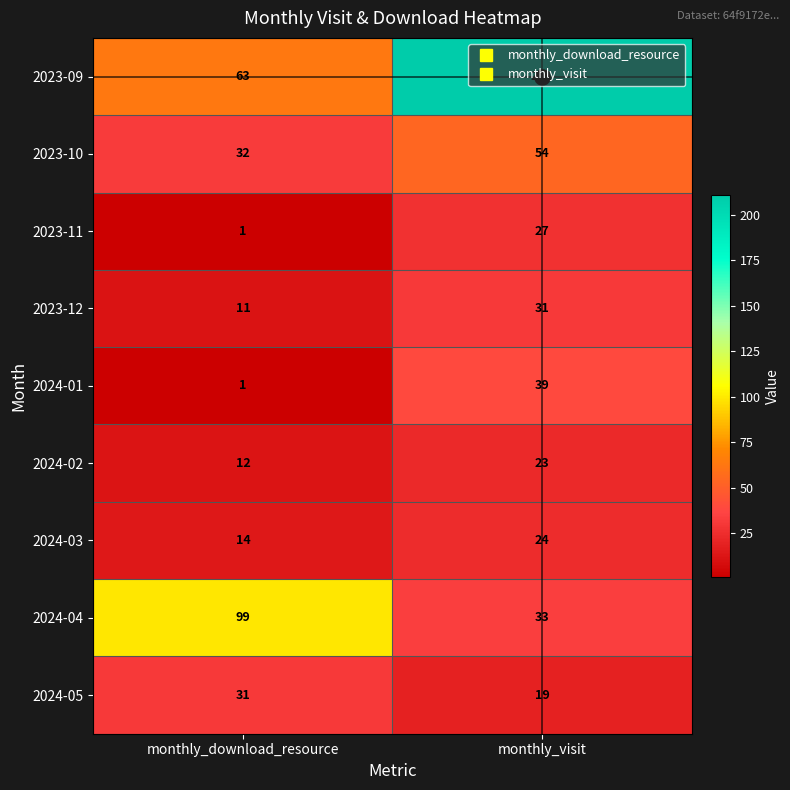

Which series changed the most between monthly_download_resource and monthly_visit?

2023-09